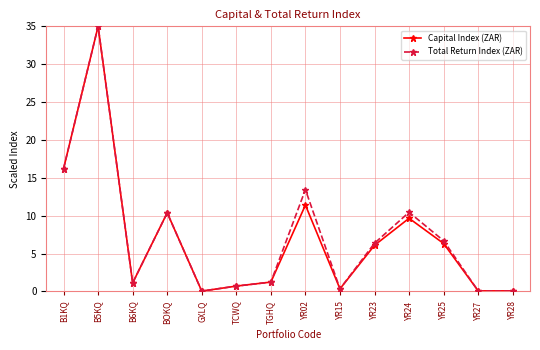

Is it true that Total Return Index (ZAR) equals 10.4 at YR25?

False